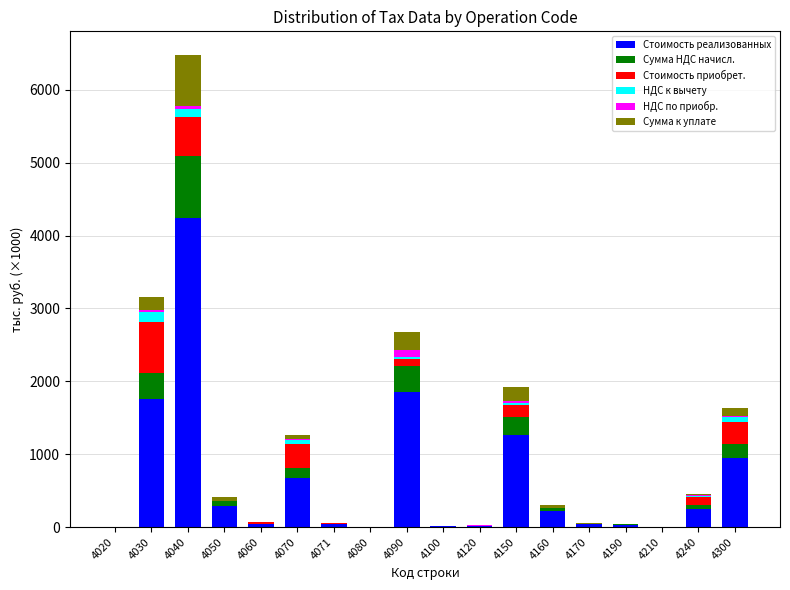

The value of Стоимость реализованных at 4040 is 4242.8. True or false?

True